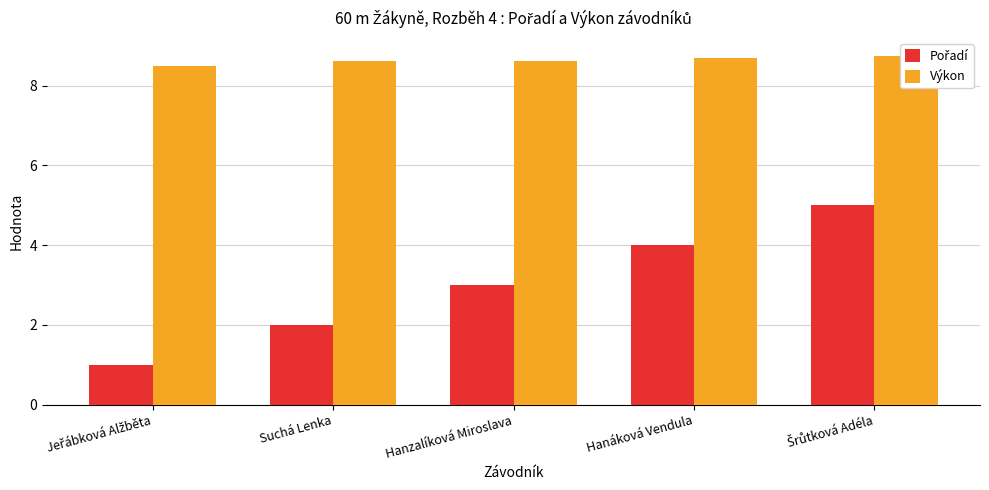

Which has a higher value, Jeřábková Alžběta or Šrůtková Adéla?

Šrůtková Adéla